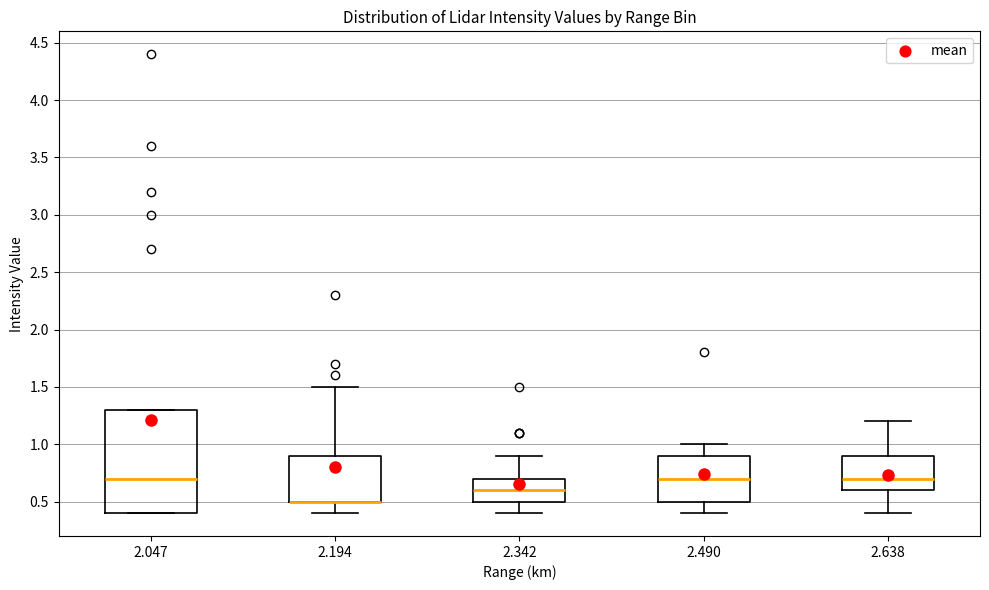

Which box is the tallest, from its lower edge to its upper edge?

2.047